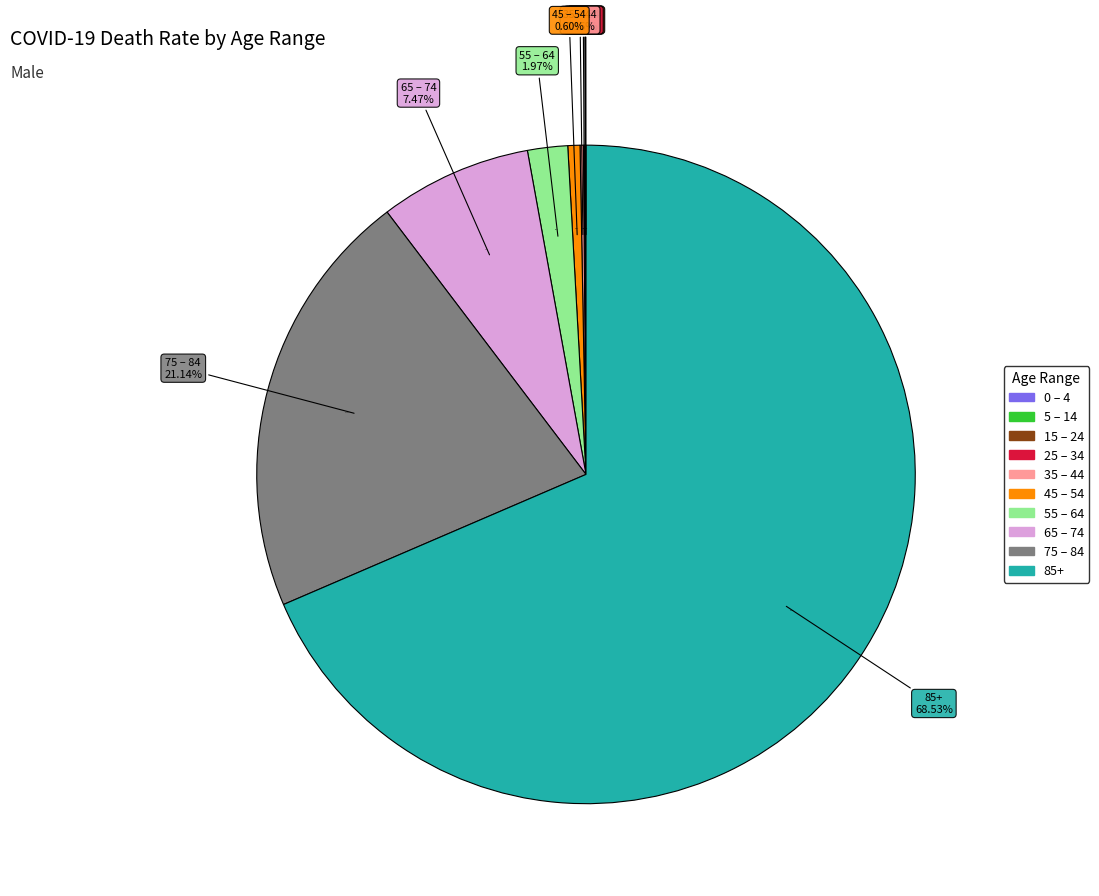

To the nearest percent, what is the difference between the 85+ and 0 – 4 slice percentages?

69%